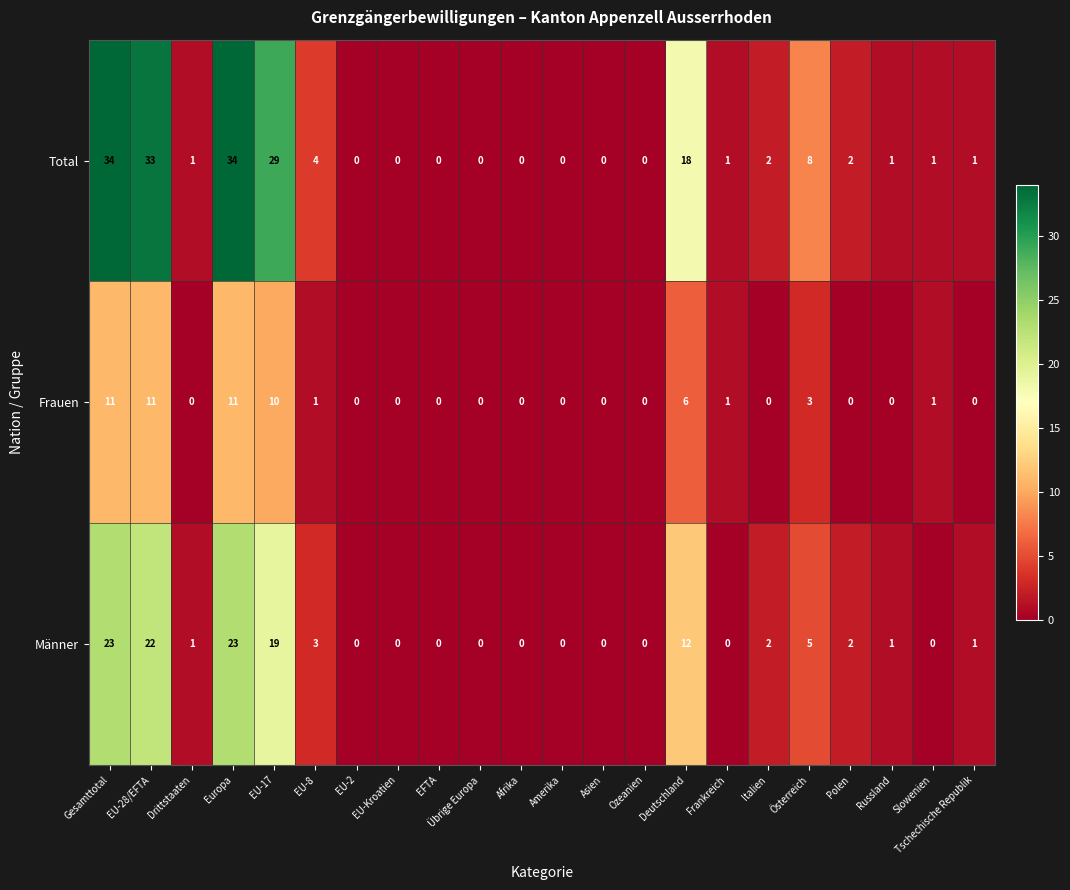

Which series has the widest spread of values?

Total